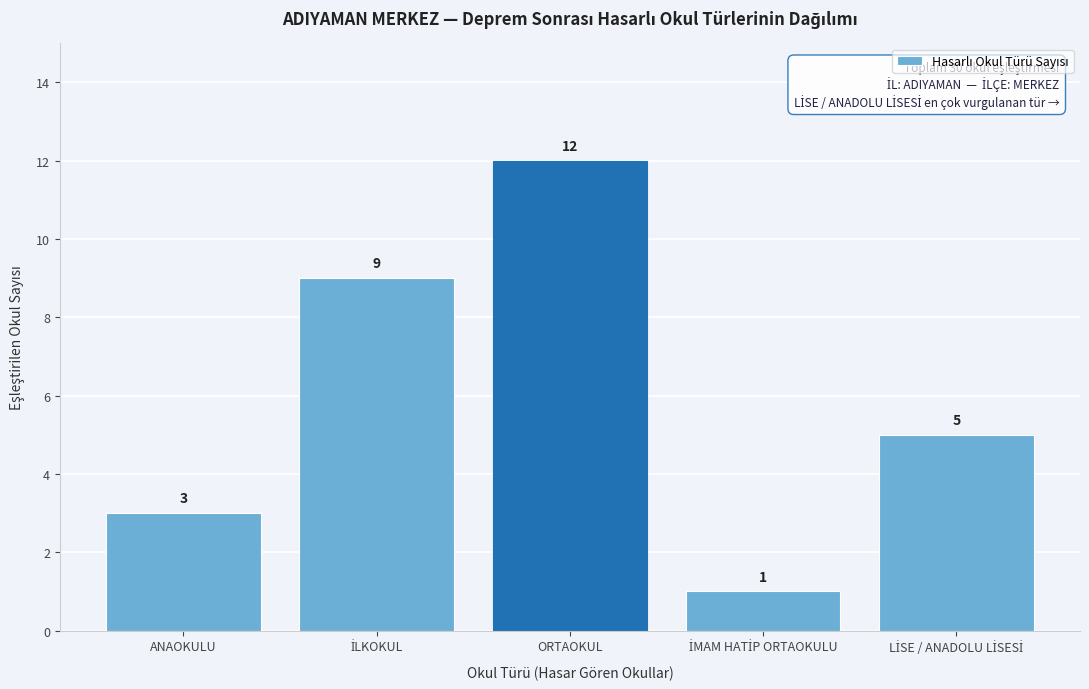

Reading left to right, list all the values displayed in this chart.

3	9	12	1	5